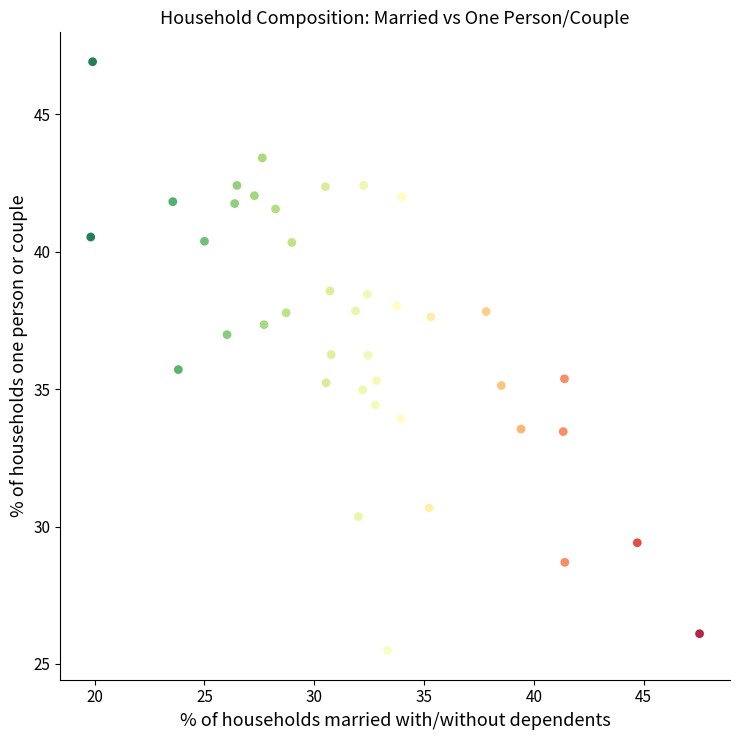

What is the range of Y values (max minus min)?

21.4